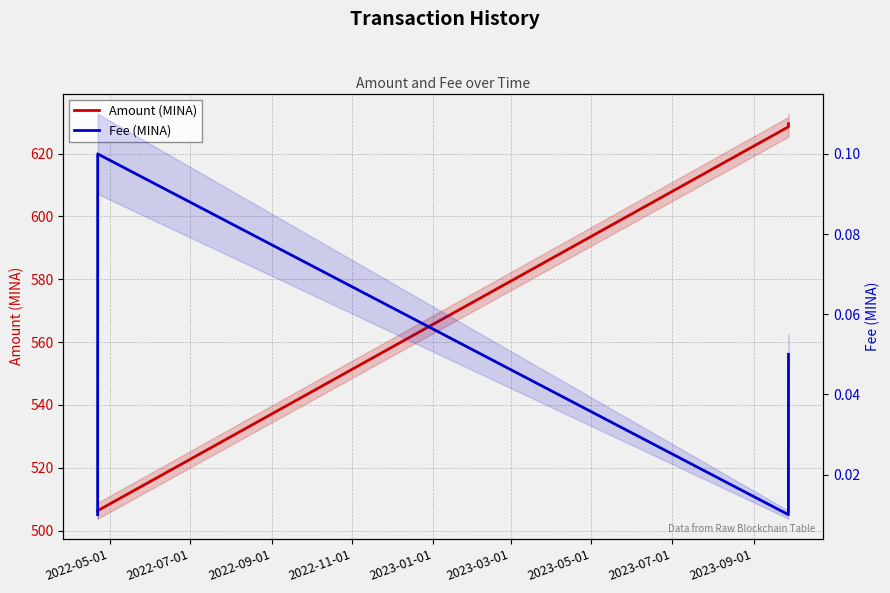

At 2022-07-01, list the series in order from smallest to largest.

Fee (MINA), Amount (MINA)